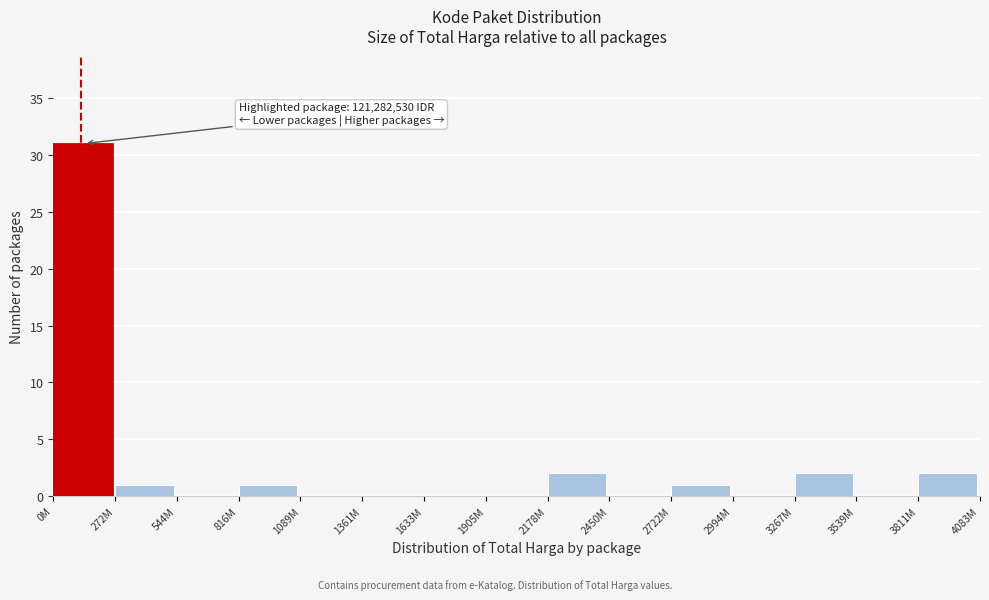

Reading left to right, list all the values displayed in this chart.

0M=31	272M=1	544M=0	816M=1	1089M=0	1361M=0	1633M=0	1905M=0	2178M=2	2450M=0	2722M=1	2994M=0	3267M=2	3539M=0	3811M=2